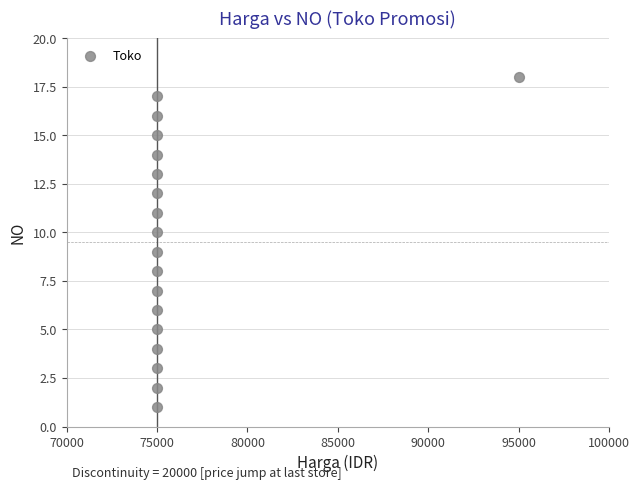

What is the range of X values (max minus min)?

20000